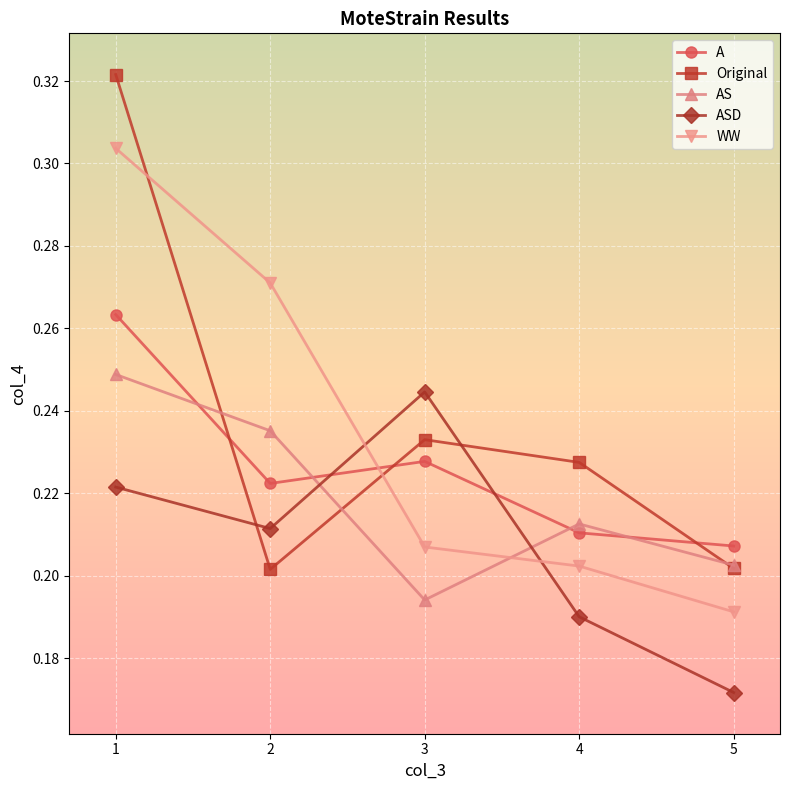

Does the chart have visible grid lines?

Yes